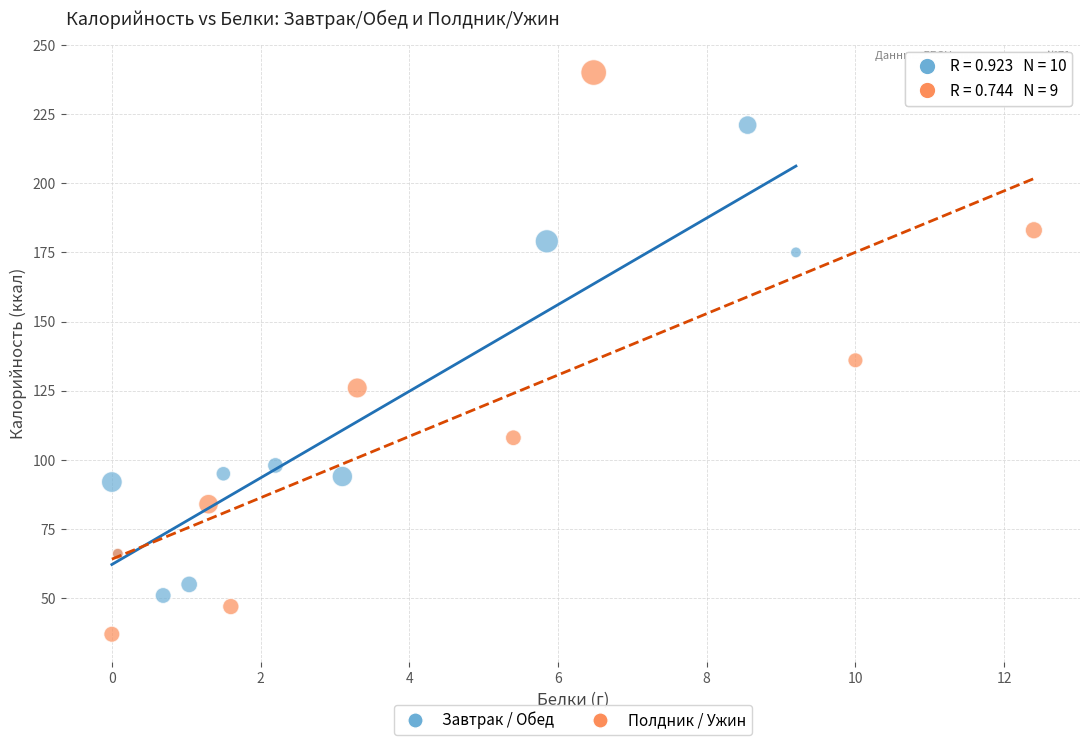

Which series contains the highest Y value?

Полдник / Ужин